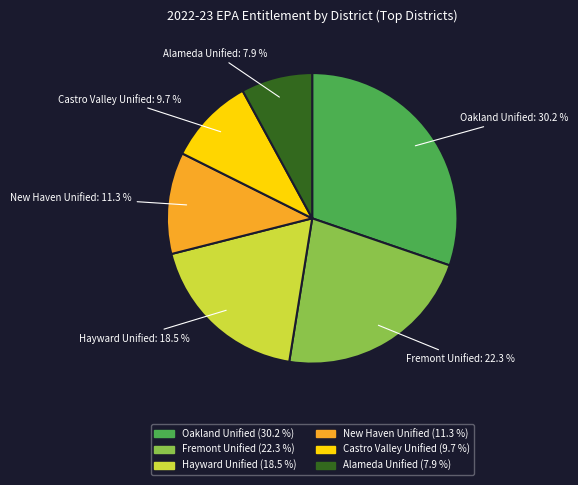

To the nearest percent, what portion does New Haven Unified represent?

11%